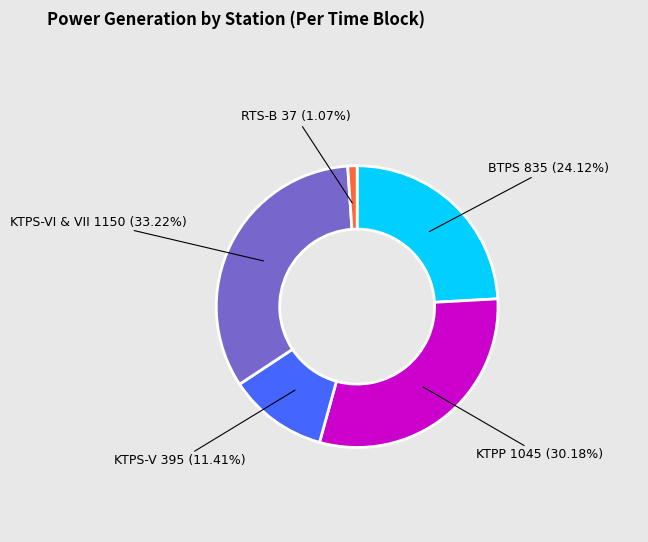

Count the number of slices in the pie.

5